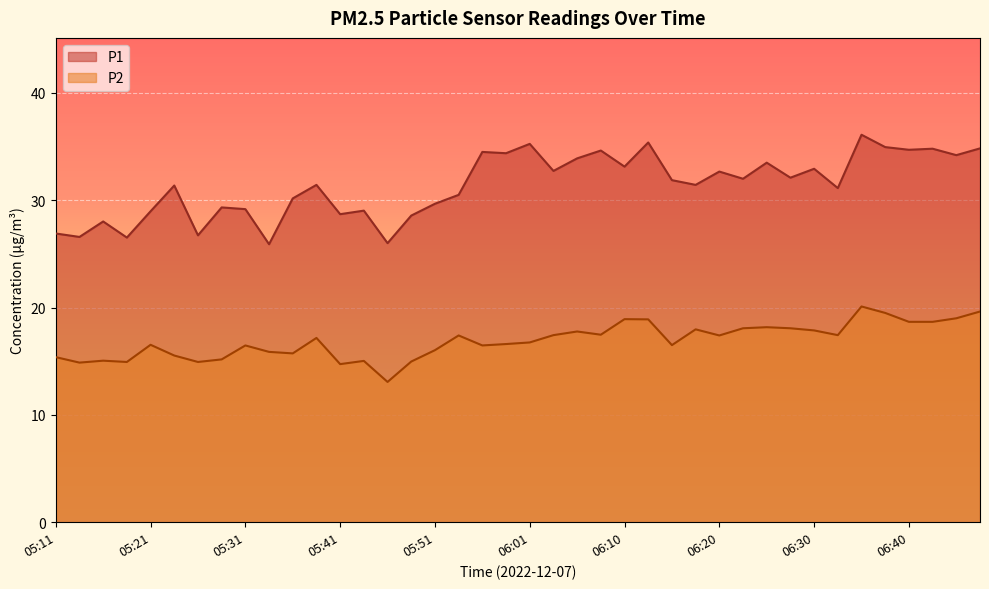

Which series changed the most between 05:24 and 06:33?

P2